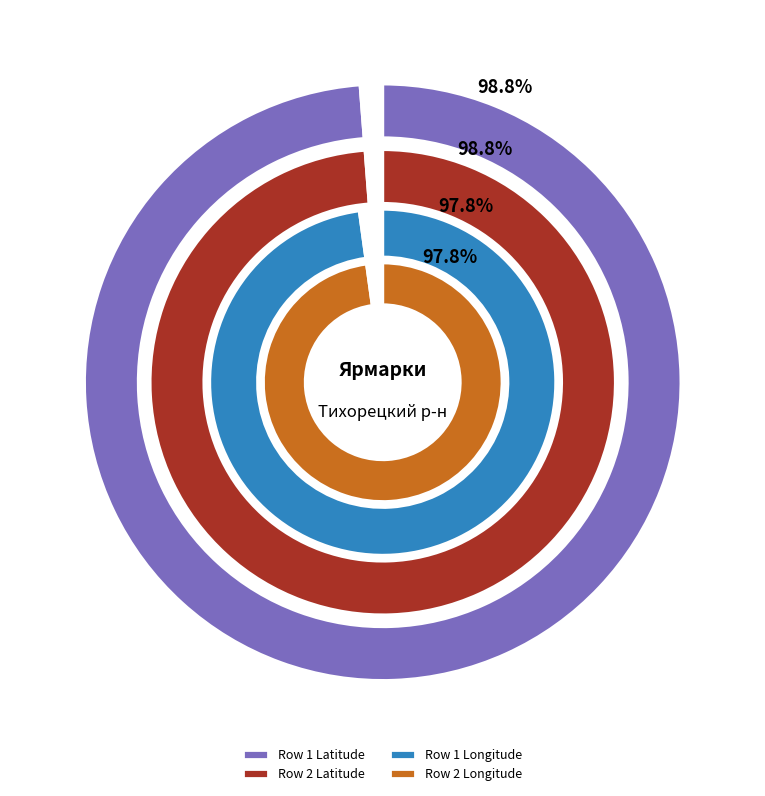

Between Row 1 and Row 2, which is larger?

Row 1